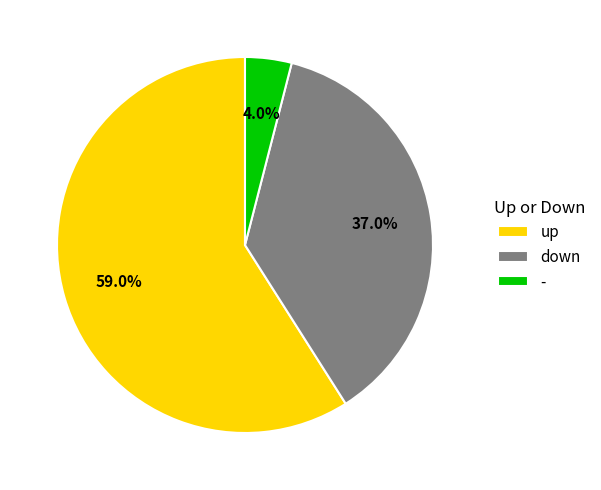

Does up represent more than half of the total?

Yes